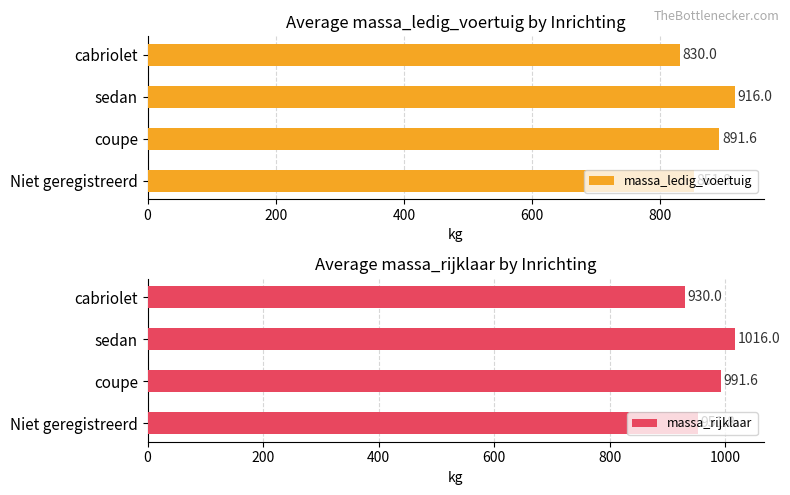

True or false: massa_ledig_voertuig has a value of 916.0 at sedan.

True